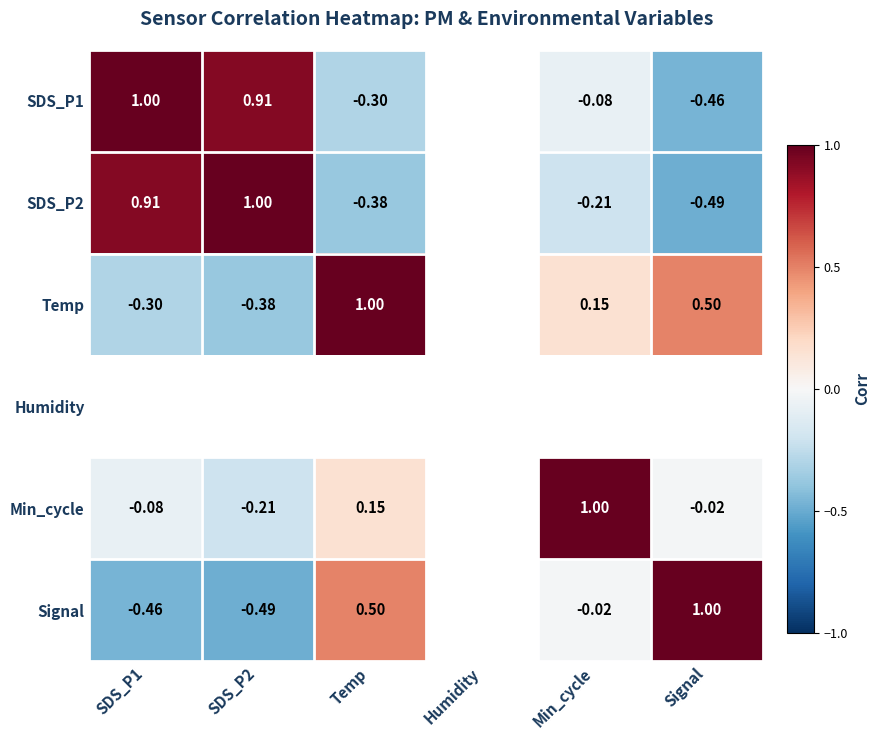

The SDS_P2 series shows 1.2 at SDS_P1. True or false?

False